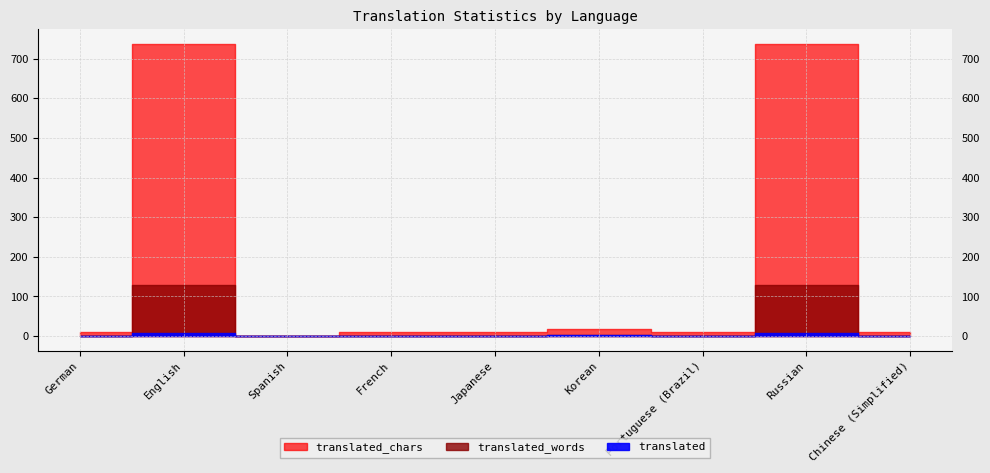

Read the translated value at French.

1